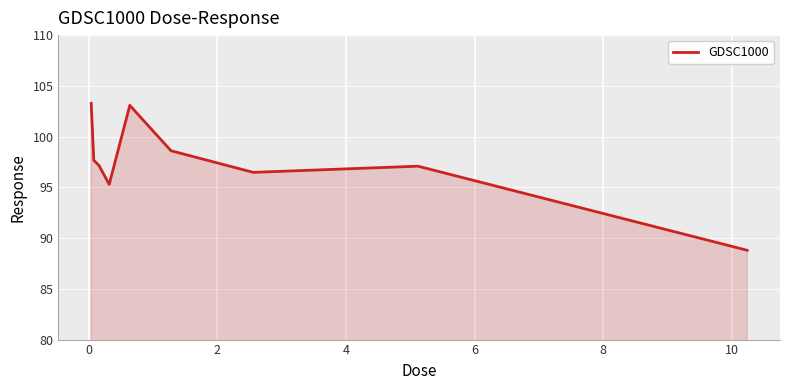

What is the smallest value displayed?

88.8